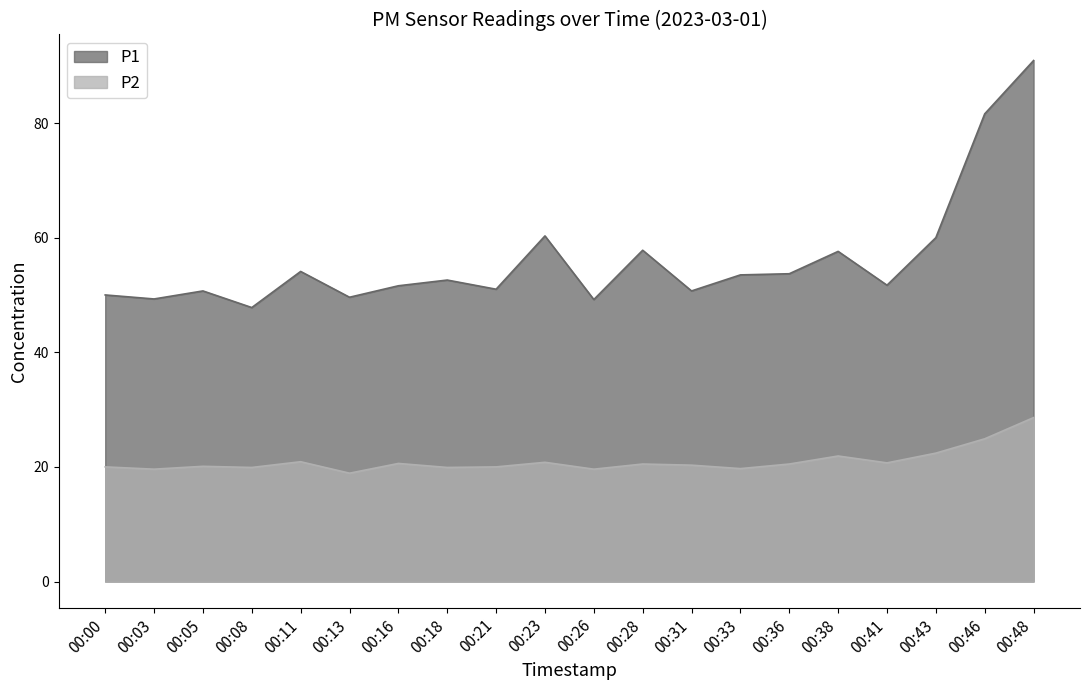

True or false: P1 has a value of 49.2 at 00:26.

True